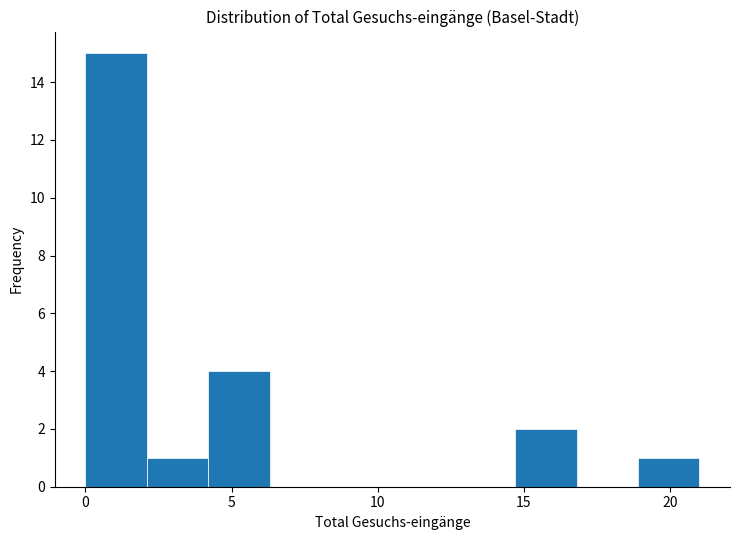

Reading left to right, transcribe this chart: for each bar, give the range it covers on the x-axis and its height. Neither the bar edges nor the heights are printed on the chart, so give them approximately, as read against the axes.

0.0 to 2.1: 15
2.1 to 4.2: 1
4.2 to 6.3: 4
6.3 to 8.4: 0
8.4 to 10.5: 0
10.5 to 12.6: 0
12.6 to 14.7: 0
14.7 to 16.8: 2
16.8 to 18.9: 0
18.9 to 21.0: 1